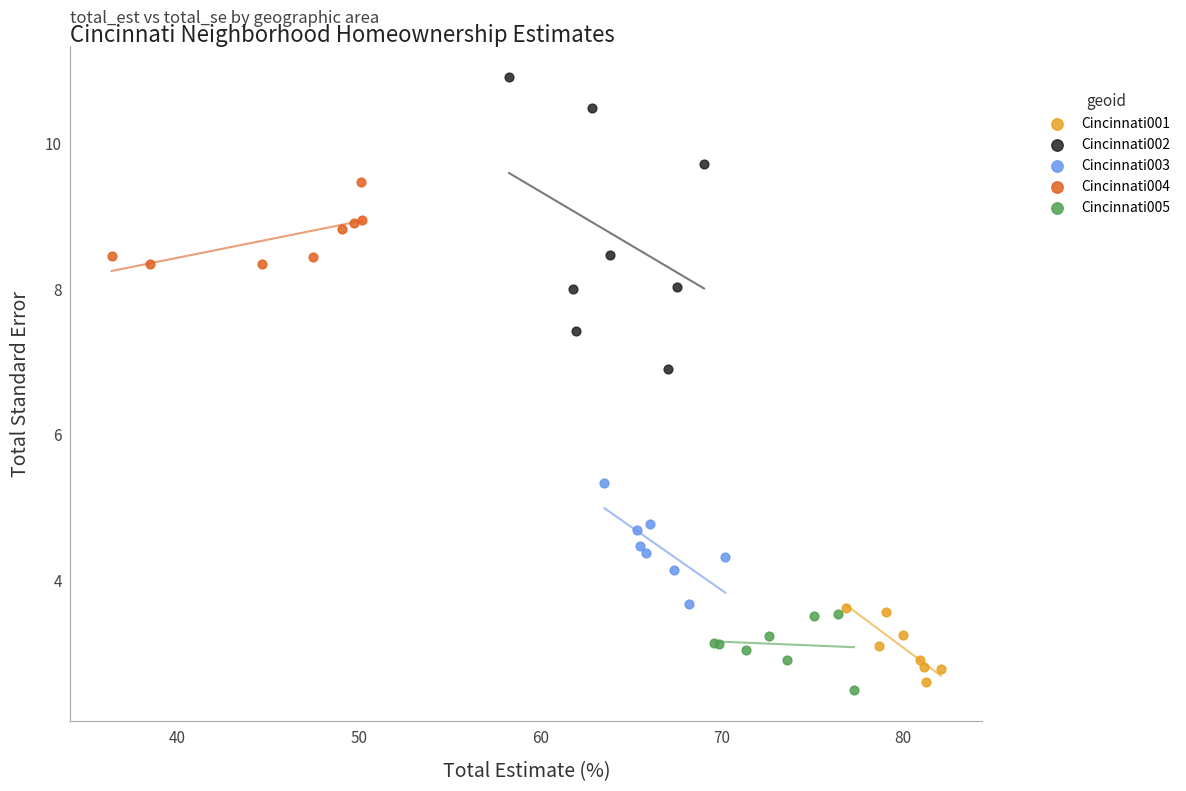

Which series contains the highest Y value?

Cincinnati002